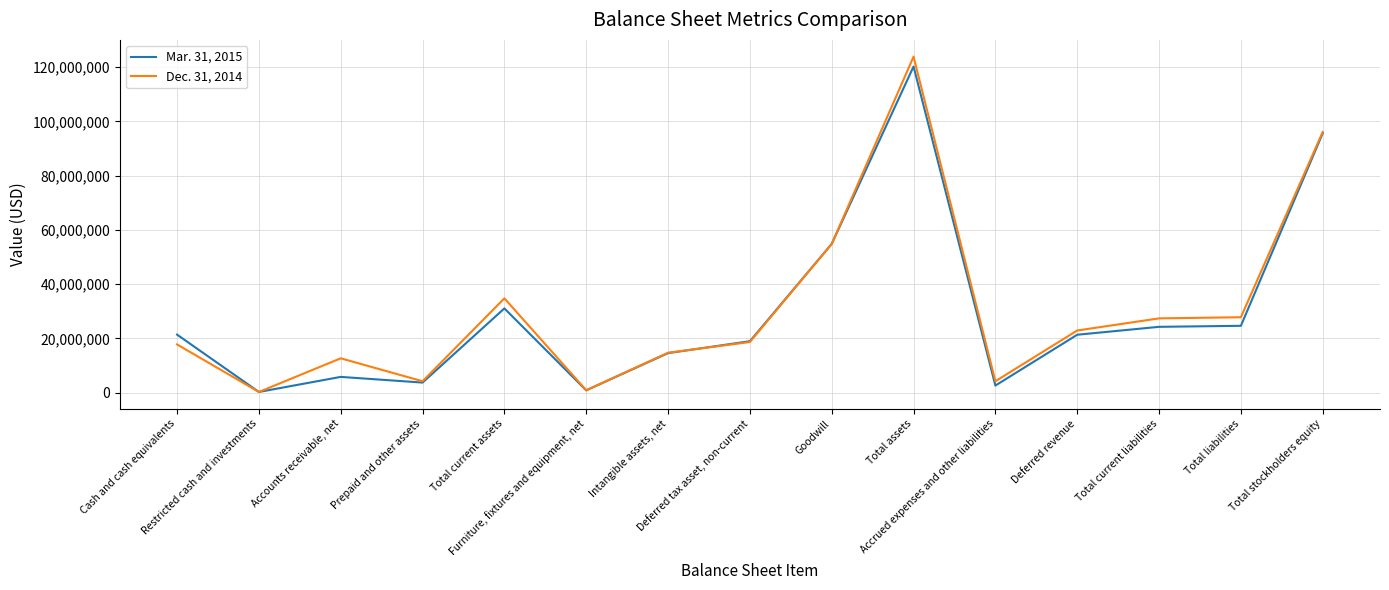

At which label does Mar. 31, 2015 first exceed 21316781?

Cash and cash equivalents